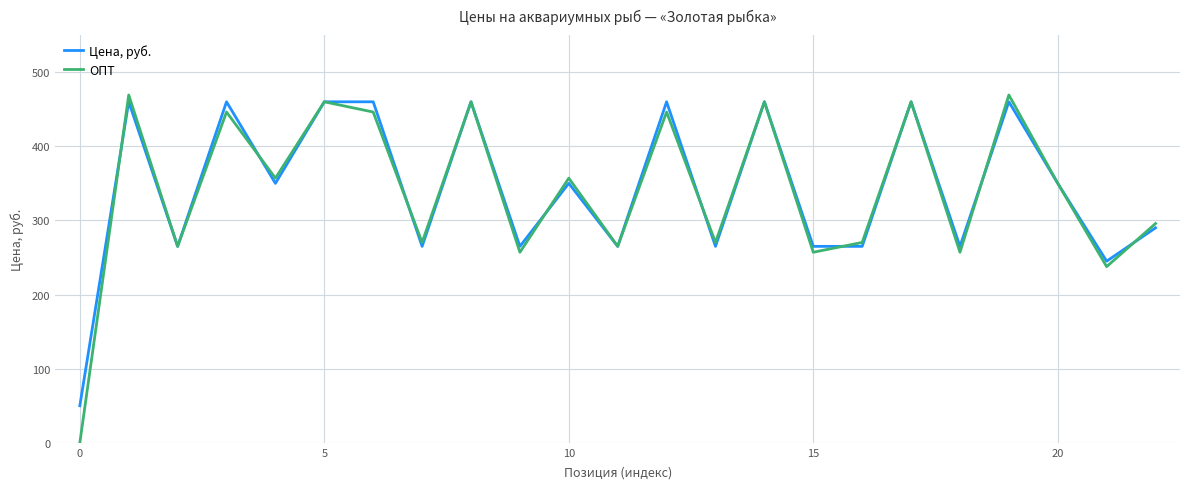

List the series in order of their overall mean, highest first.

Цена, руб., ОПТ